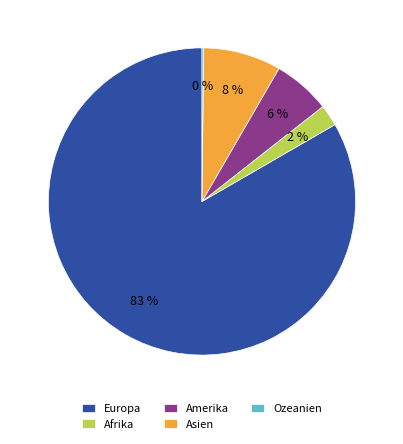

Which slice is the largest?

Europa